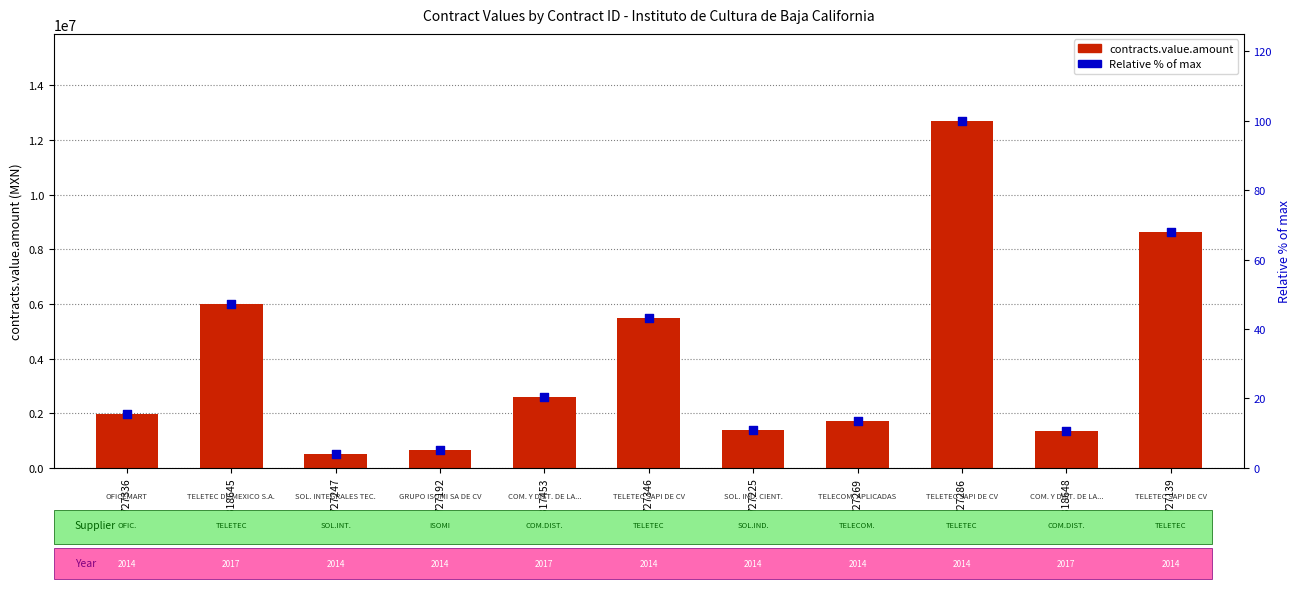

What are all the series names shown in the legend?

contracts.value.amount, Relative % of max